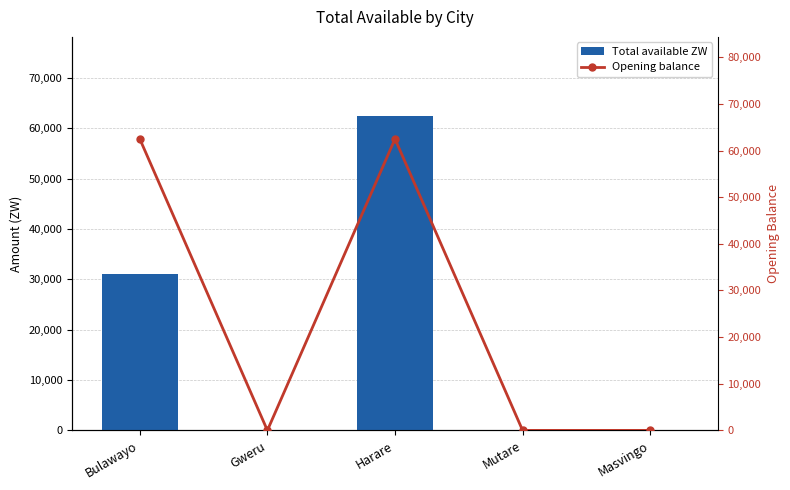

Are the bars horizontal?

No